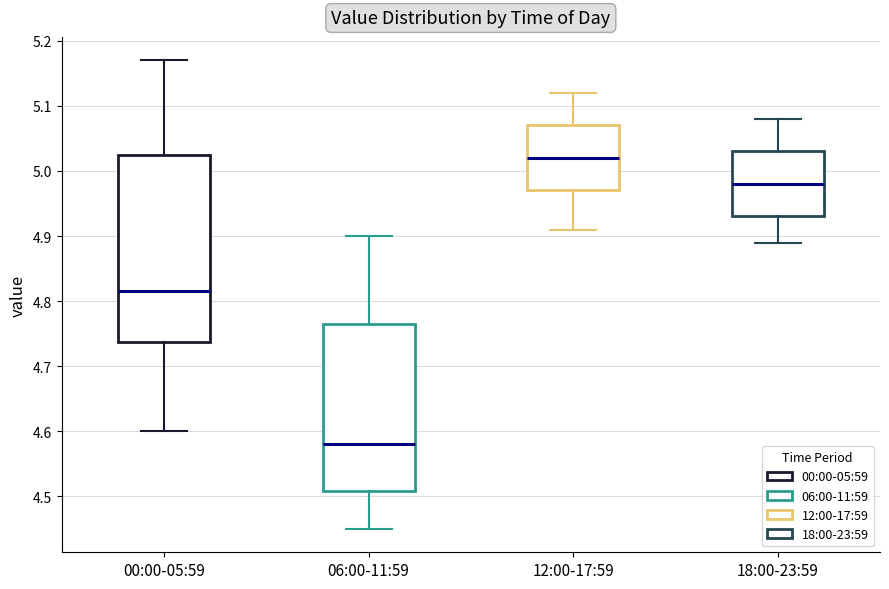

Reading left to right, read every box against the y-axis: the position of its median line, the range the box covers, and the ends of its whiskers. The values are not printed on the chart, so give them approximately, as read against the axis.

00:00-05:59: median 4.82, box 4.74 to 5.03, whiskers 4.60 to 5.17
06:00-11:59: median 4.58, box 4.51 to 4.77, whiskers 4.45 to 4.90
12:00-17:59: median 5.02, box 4.97 to 5.07, whiskers 4.91 to 5.12
18:00-23:59: median 4.98, box 4.93 to 5.03, whiskers 4.89 to 5.08